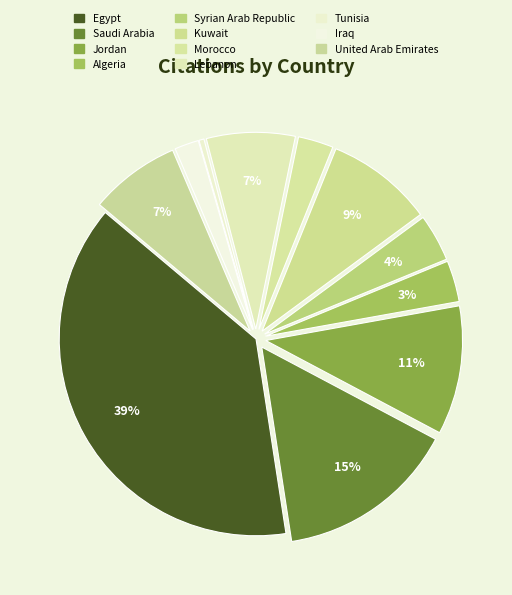

How many slices are in this pie chart?

11